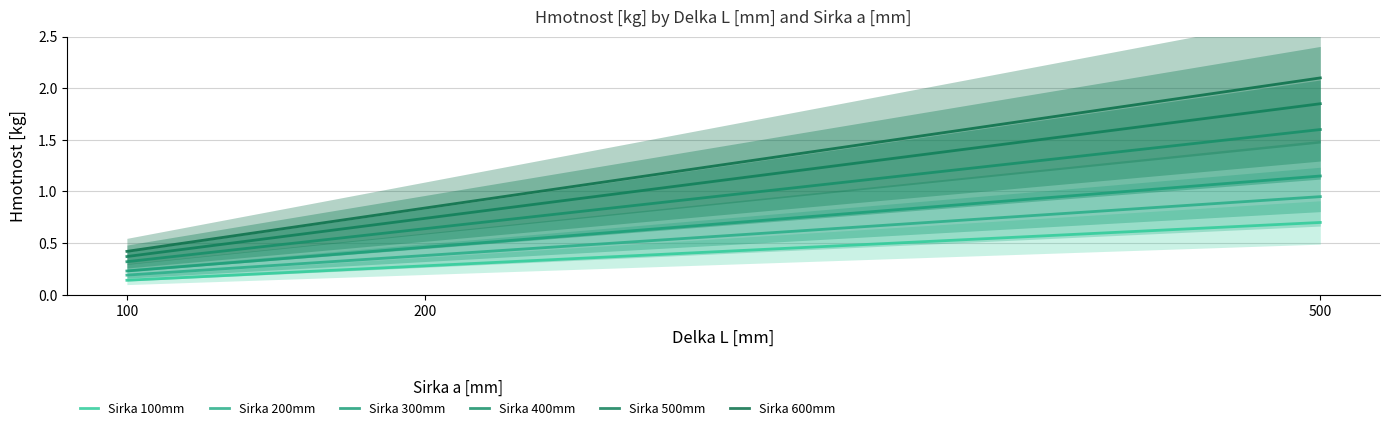

Between 500 and 200, which is larger?

500